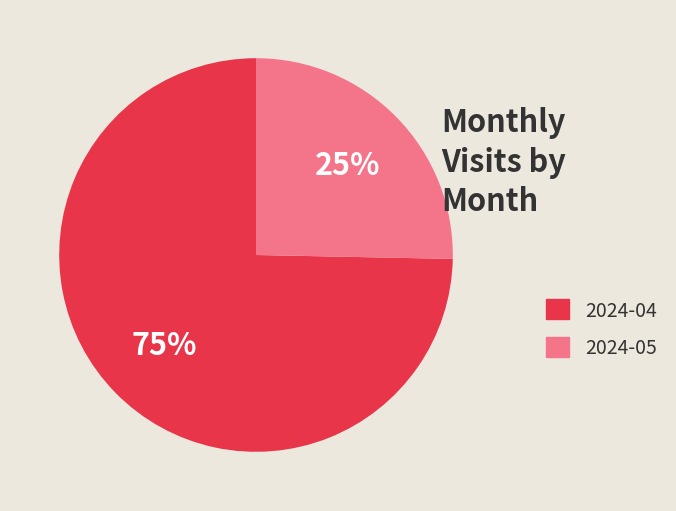

Does any single category account for the majority?

Yes